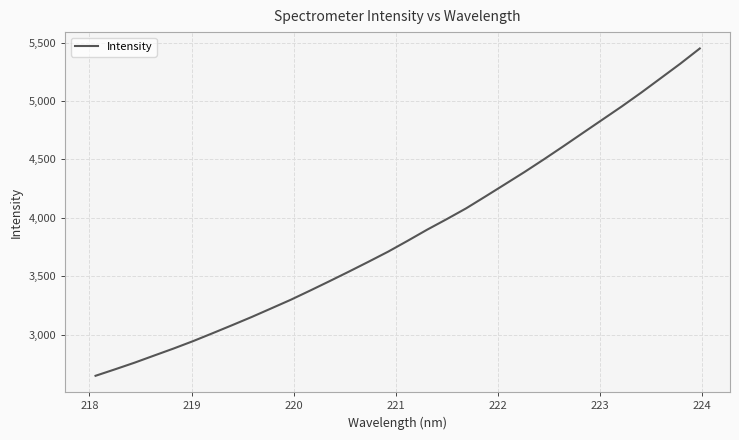

What is the difference between the maximum and minimum values?

2798.9